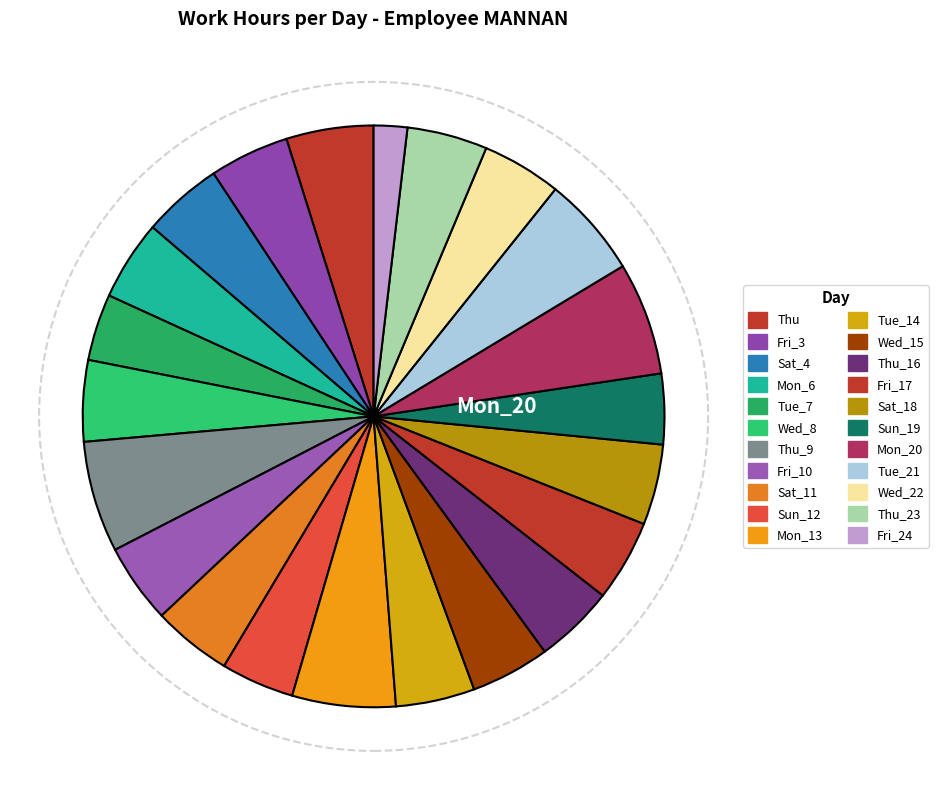

Is there a majority slice in this chart?

No